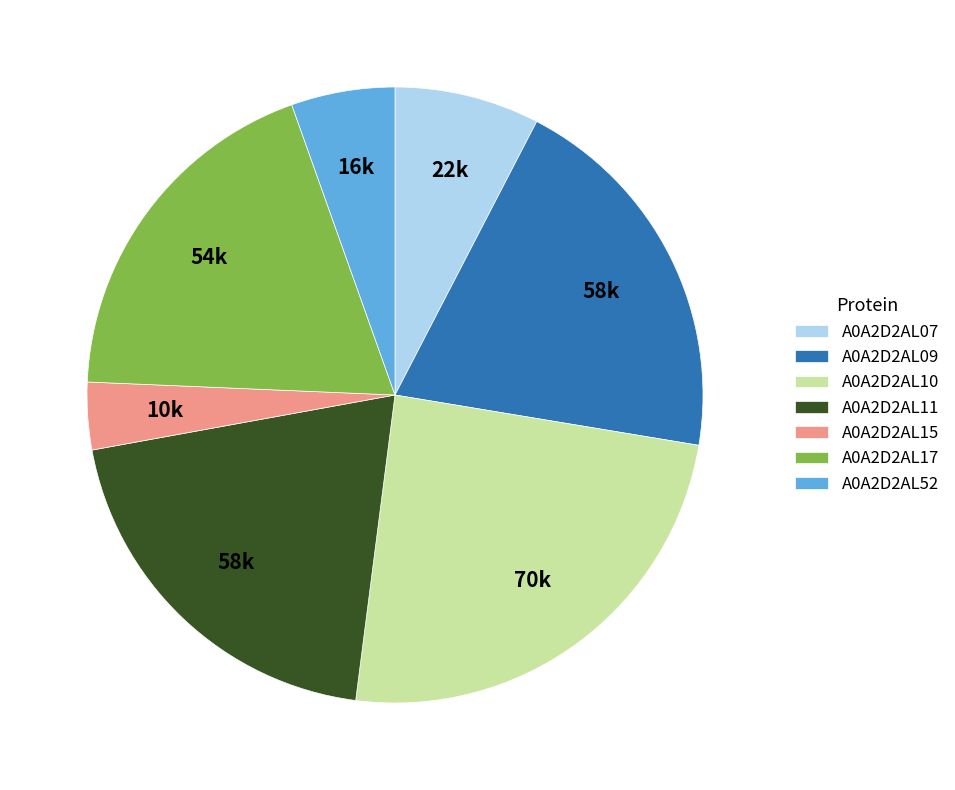

How many segments does this pie chart have?

7